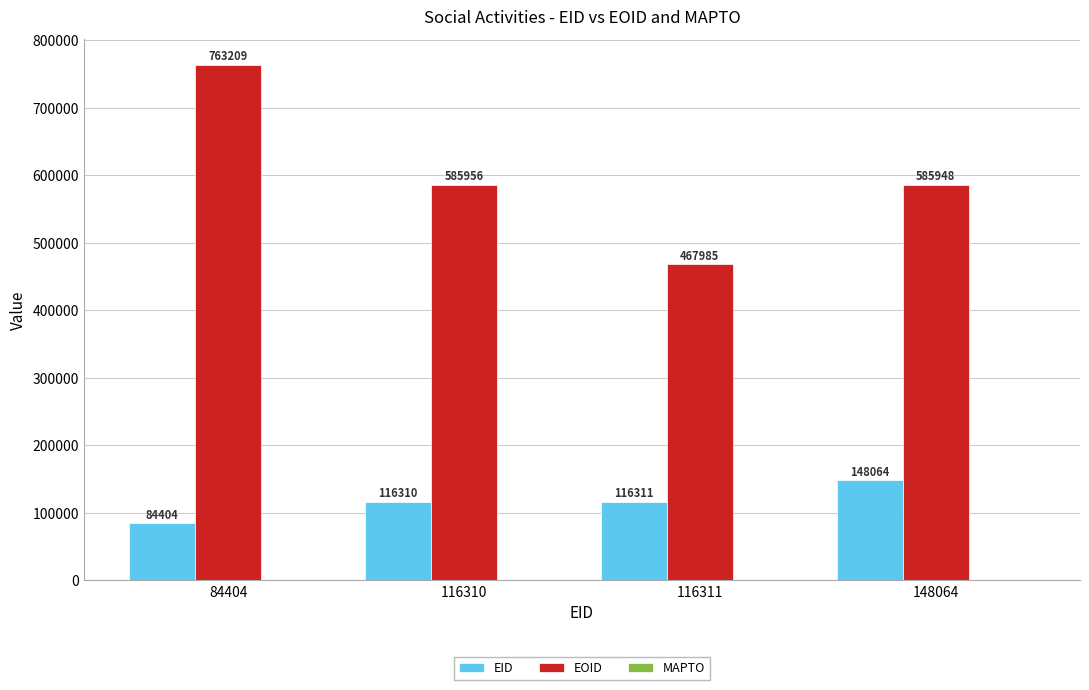

Are the bars grouped side by side (vs. stacked)?

Yes